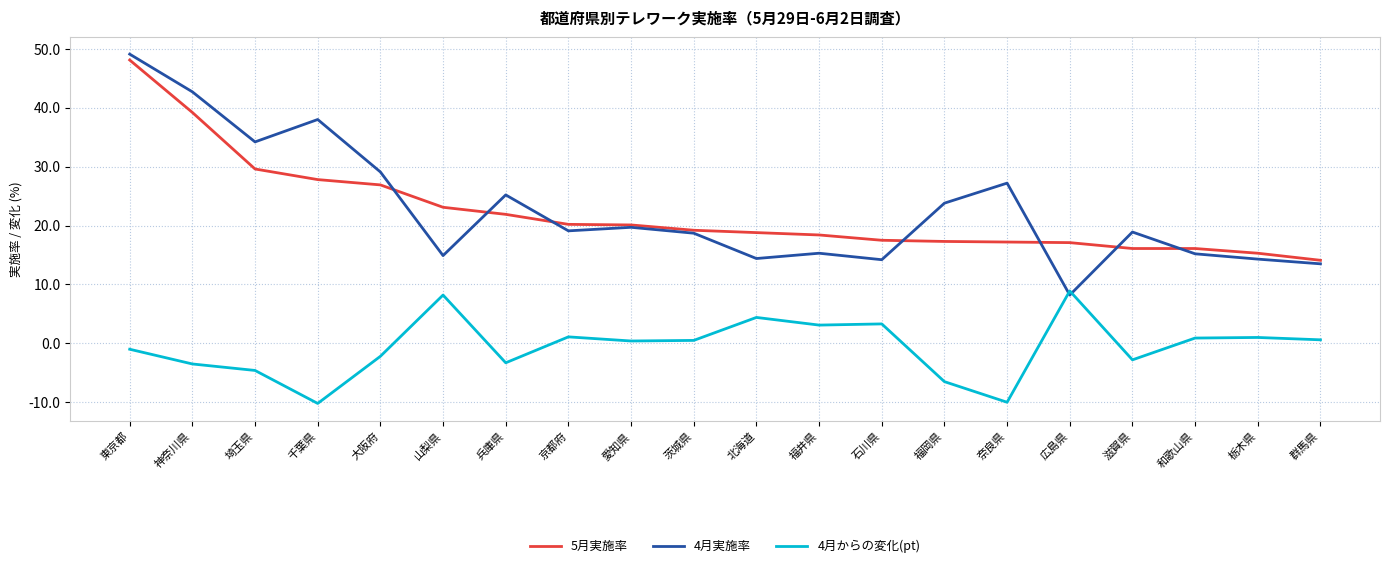

What is the maximum value for 5月実施率?

48.1